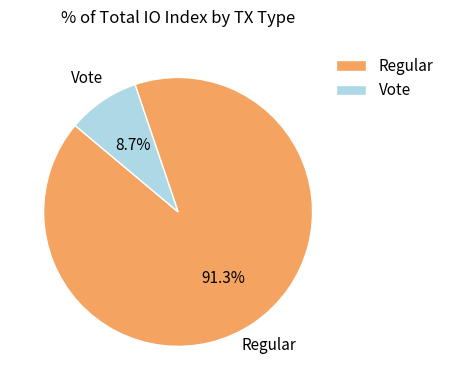

Which slice is the smallest?

Vote